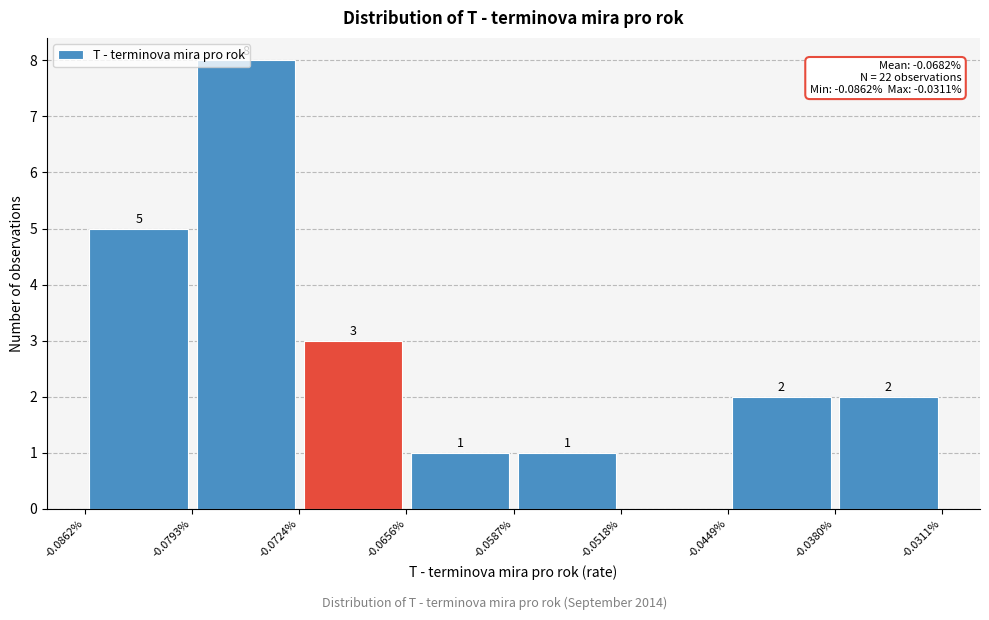

Over which range of the x-axis is the bar tallest?

-0.0793% to -0.0724%